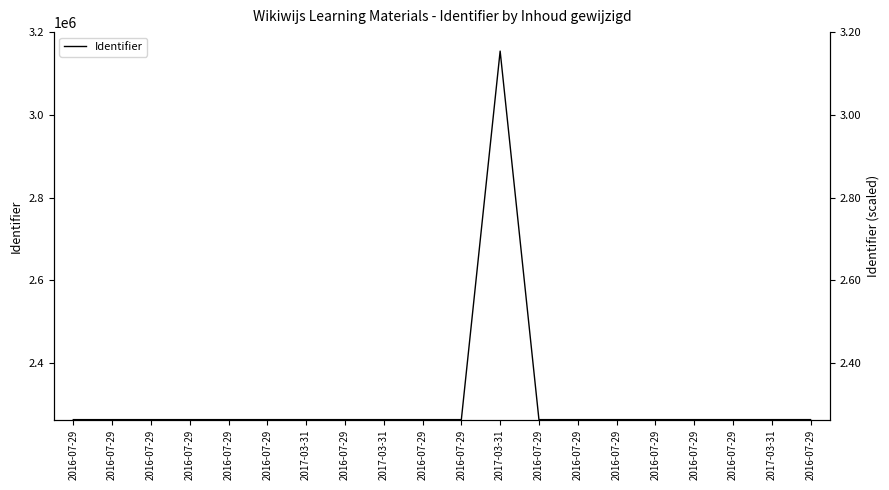

Which has a higher value, 2016-07-29 or 2017-03-31?

2017-03-31